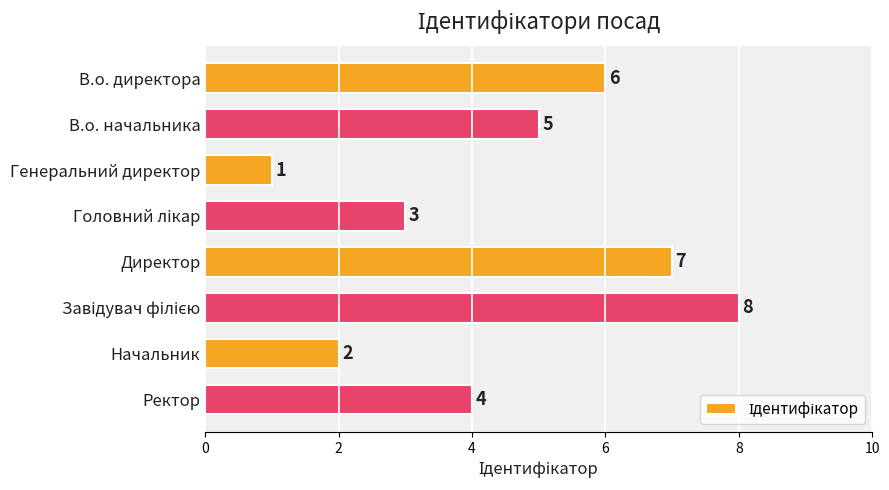

Is it true that the value at В.о. начальника is 7?

False